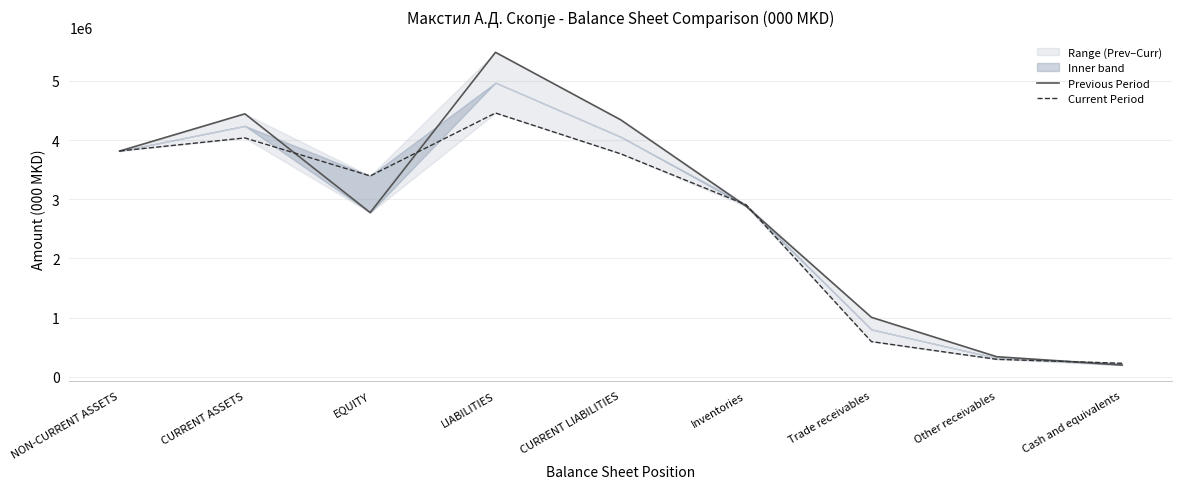

What is the sum of the Current Period values at Cash and equivalents and EQUITY?

3622963